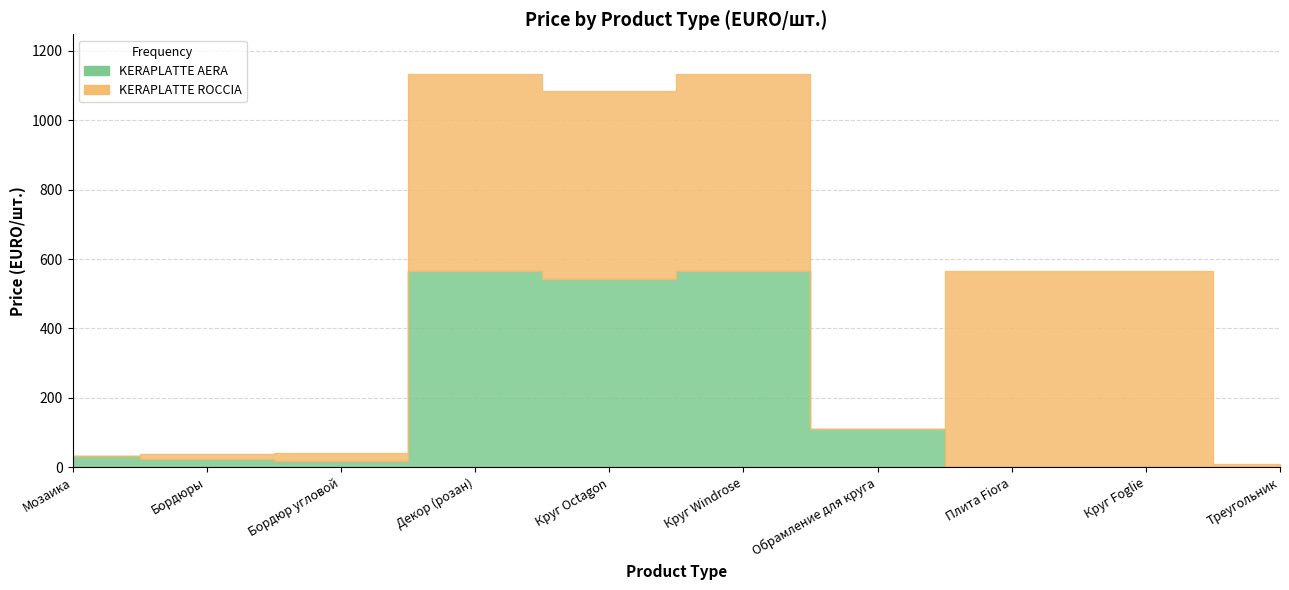

At which category does KERAPLATTE ROCCIA reach its first local valley?

Круг Oсtagon